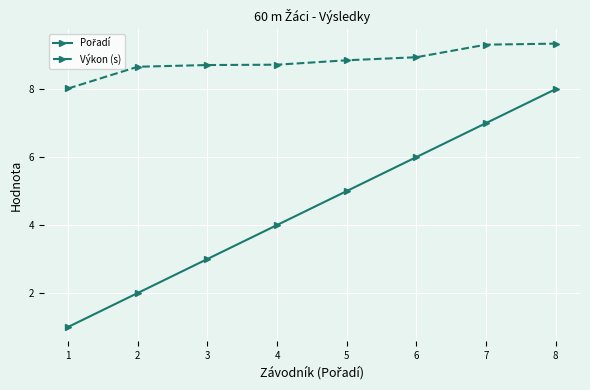

At which category does the chart reach its minimum across all series?

1